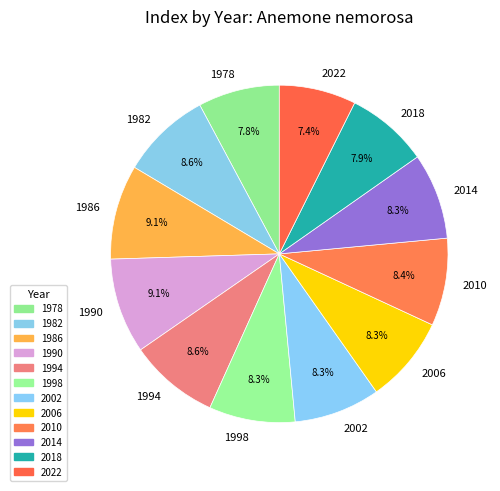

Do 1986 and 1994 together represent more than half of the pie?

No